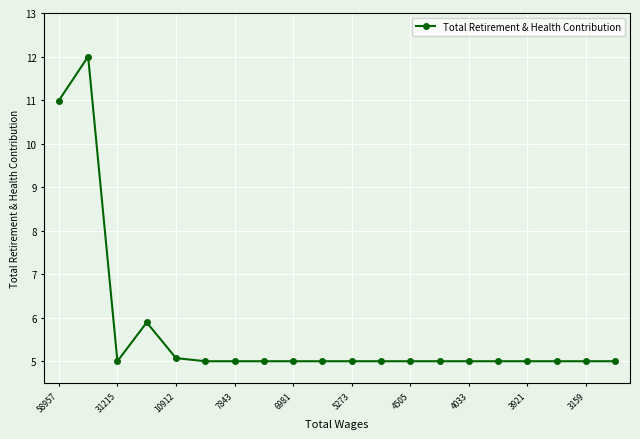

What is the value of the 17th point from the left?

5.0